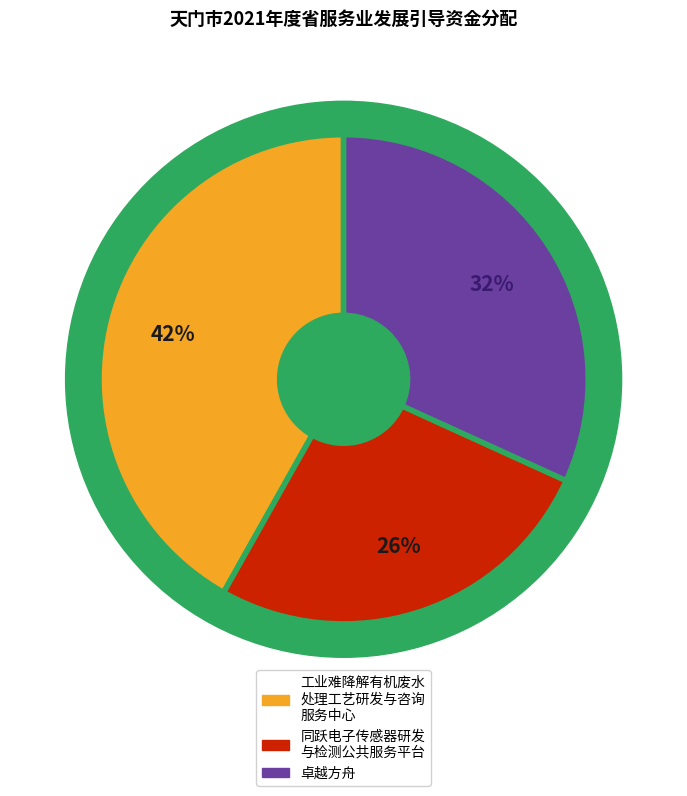

The 工业难降解有机废水处理工艺研发与咨询服务中心 slice represents 54% of the pie. True or false?

False